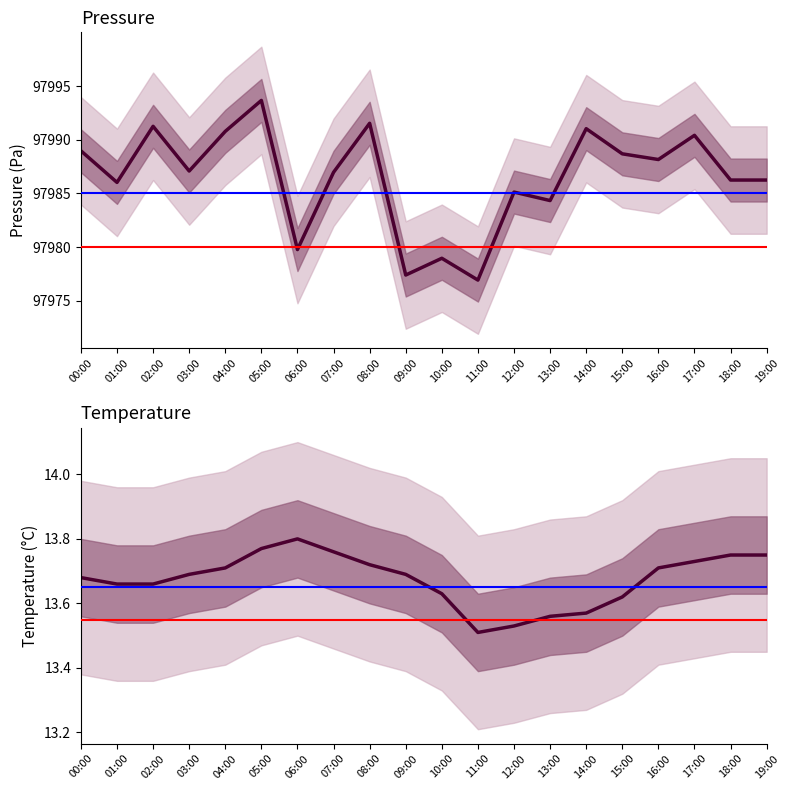

What are all the series names shown in the legend?

pressure, temperature